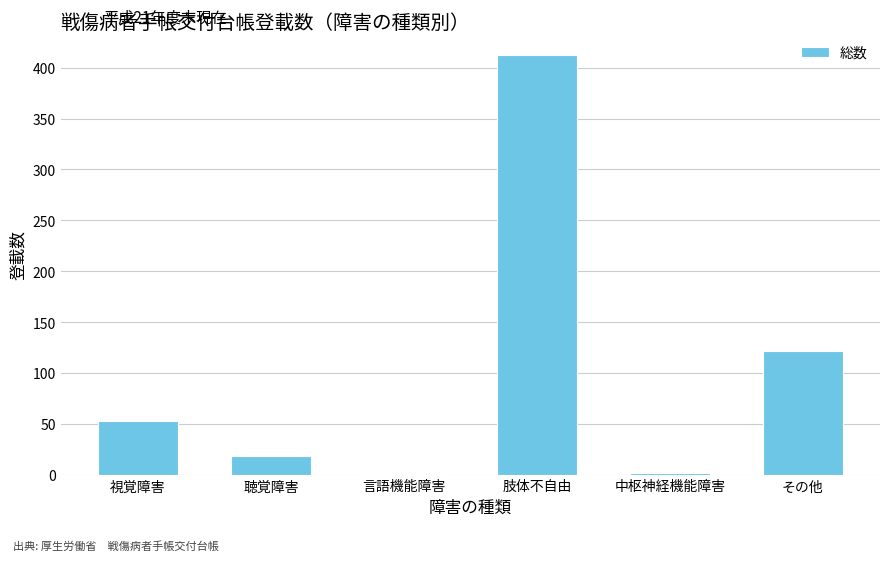

Between 肢体不自由 and 言語機能障害, which is larger?

肢体不自由